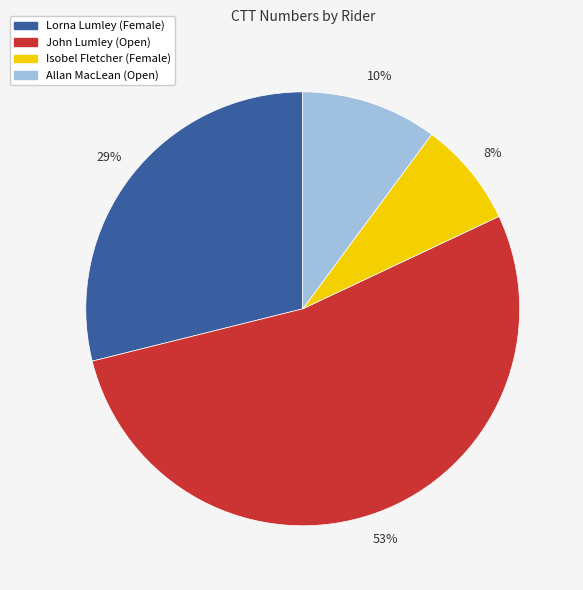

To the nearest percent, what is the combined percentage of Isobel Fletcher (Female) and Allan MacLean (Open)?

18%